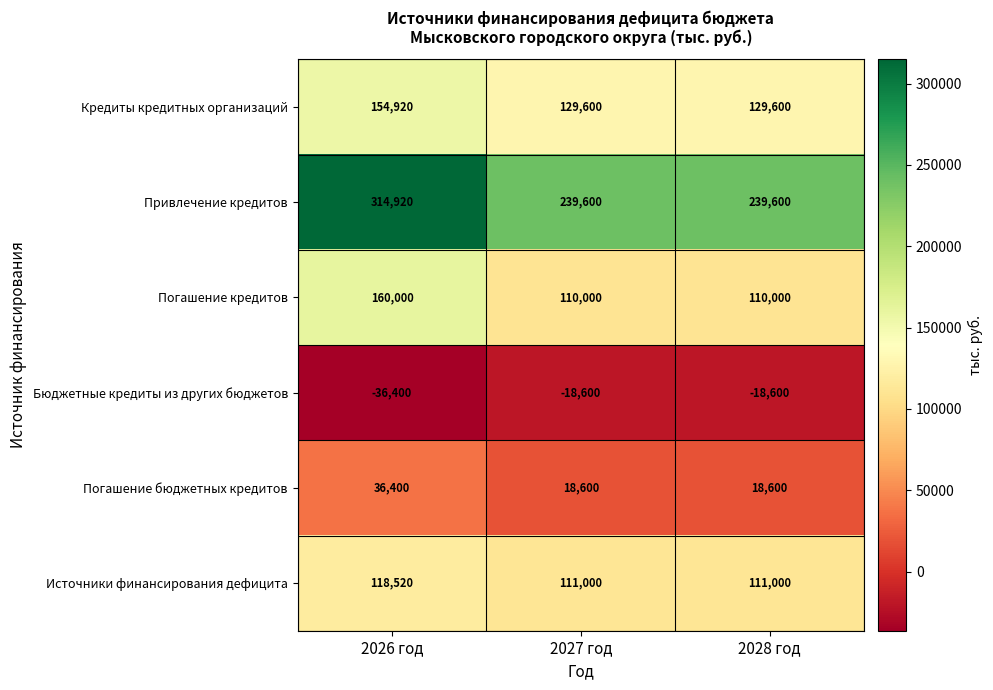

Count the number of data series in this chart.

6